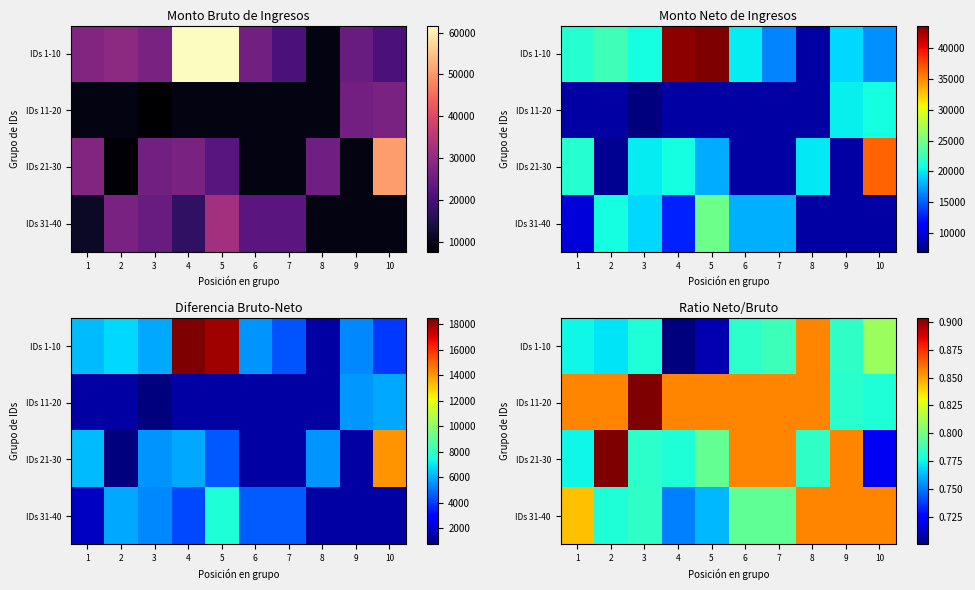

At which category is the sum across all series the highest?

8